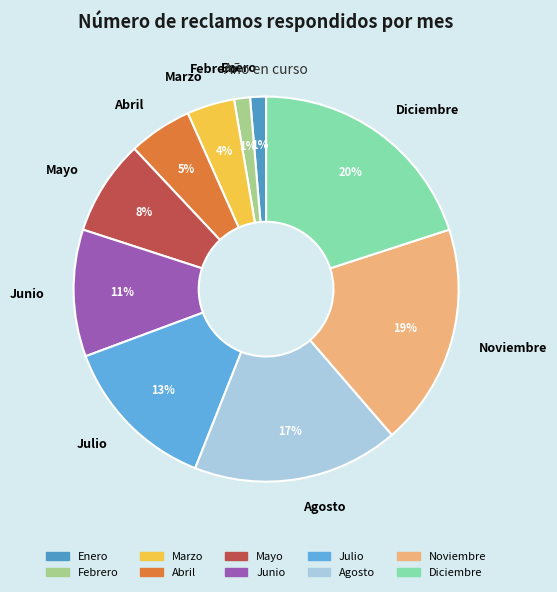

Which slice is the largest?

Diciembre